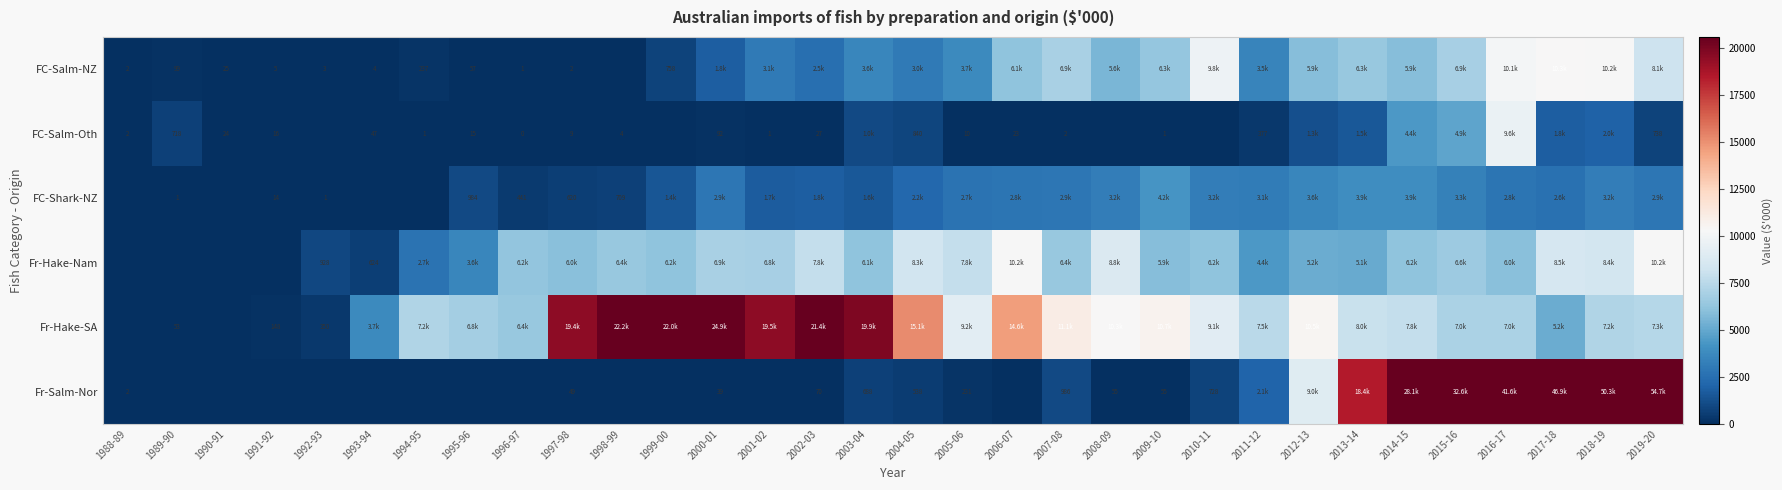

Is the value of FC-Salm-NZ at 1994-95 greater than the value of Fr-Salm-Nor at 2003-04?

No